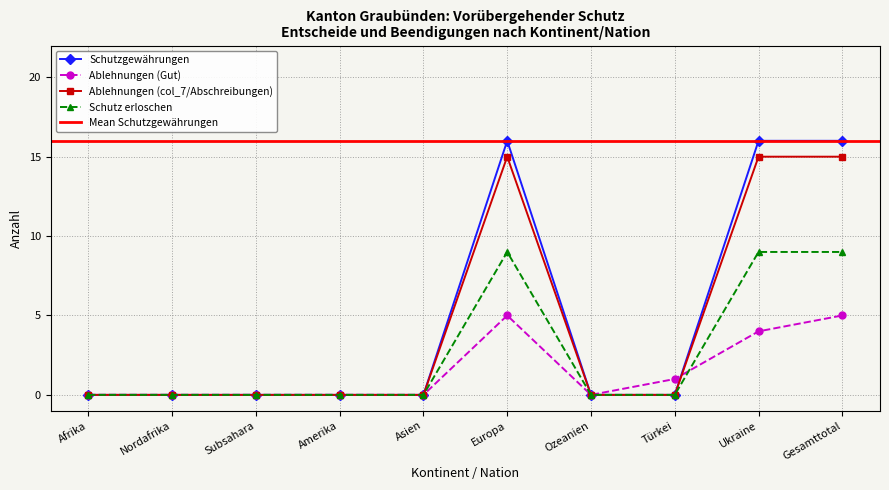

True or false: Schutz erloschen has more than 0 interior local peaks.

True